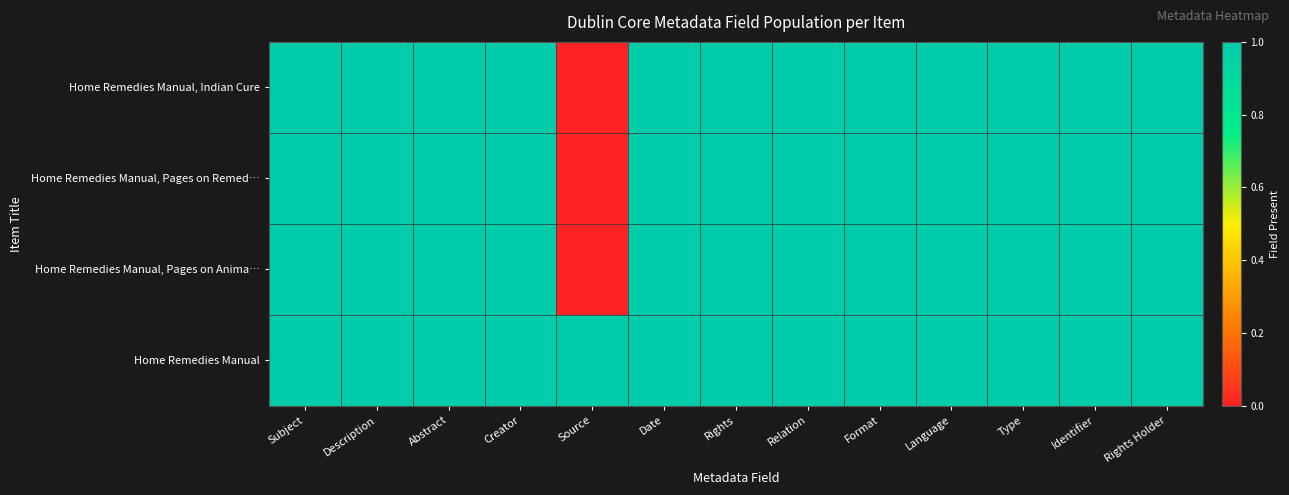

Reading left to right, extract all data points from this chart.

Home Remedies Manual, Indian Cure: Subject=1	Description=1	Abstract=1	Creator=1	Source=0	Date=1	Rights=1	Relation=1	Format=1	Language=1	Type=1	Identifier=1	Rights Holder=1
Home Remedies Manual, Pages on Remed…: Subject=1	Description=1	Abstract=1	Creator=1	Source=0	Date=1	Rights=1	Relation=1	Format=1	Language=1	Type=1	Identifier=1	Rights Holder=1
Home Remedies Manual, Pages on Anima…: Subject=1	Description=1	Abstract=1	Creator=1	Source=0	Date=1	Rights=1	Relation=1	Format=1	Language=1	Type=1	Identifier=1	Rights Holder=1
Home Remedies Manual: Subject=1	Description=1	Abstract=1	Creator=1	Source=1	Date=1	Rights=1	Relation=1	Format=1	Language=1	Type=1	Identifier=1	Rights Holder=1